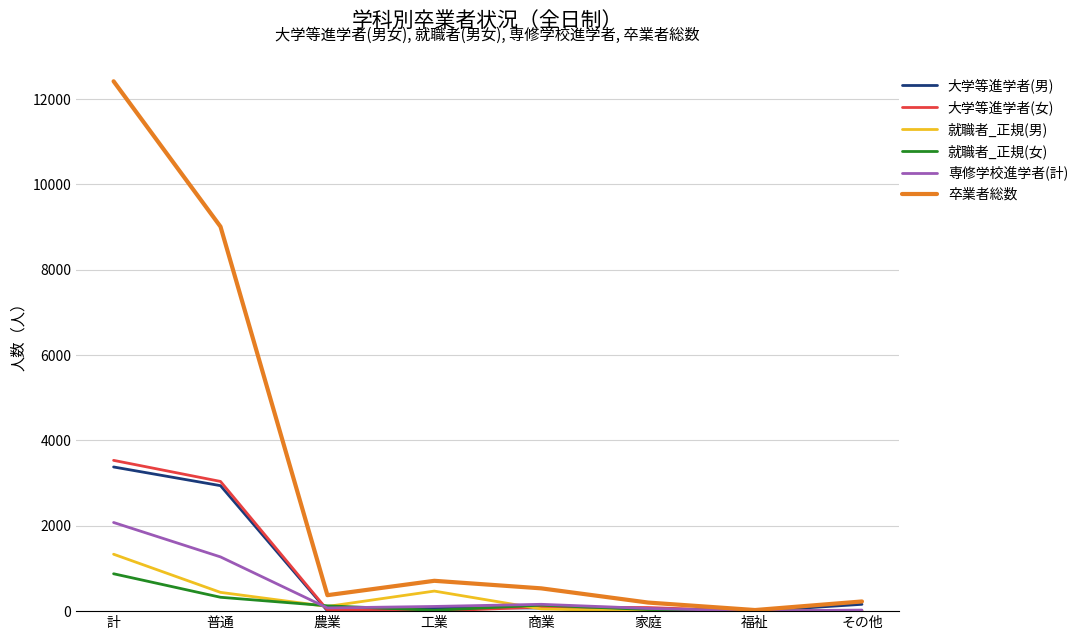

How many values in the 大学等進学者(女) series are below 84?

4